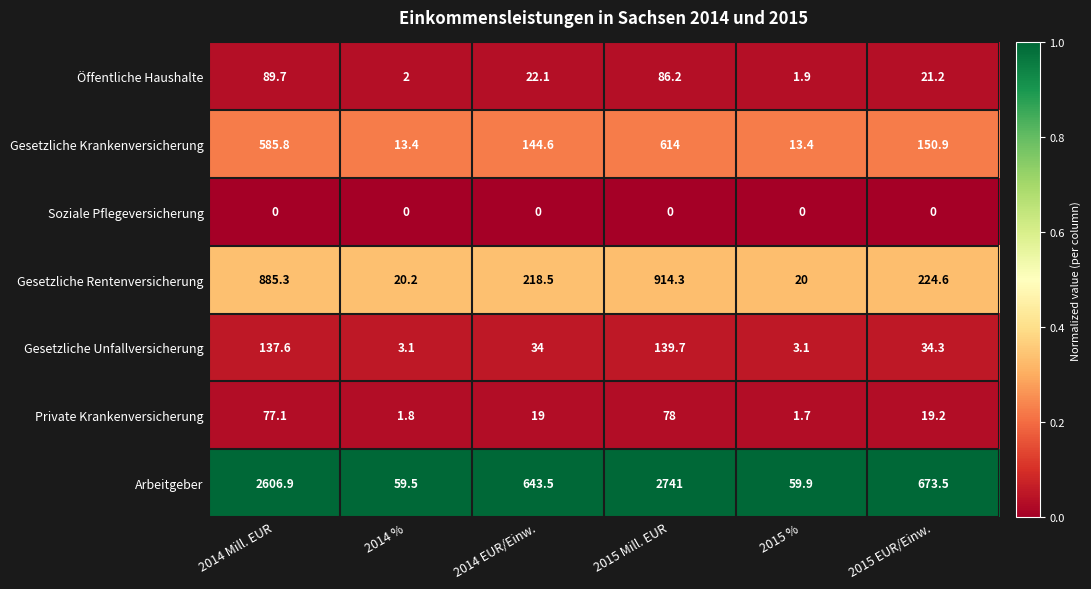

True or false: Private Krankenversicherung has a value of 107.8 at 2014 Mill. EUR.

False